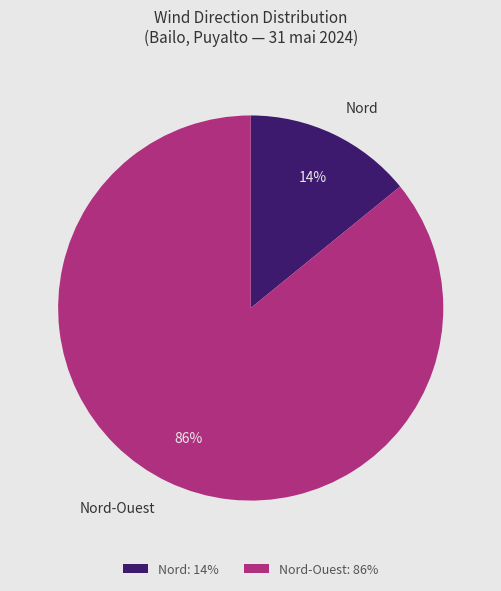

To the nearest percent, what percentage of the pie is Nord-Ouest?

86%